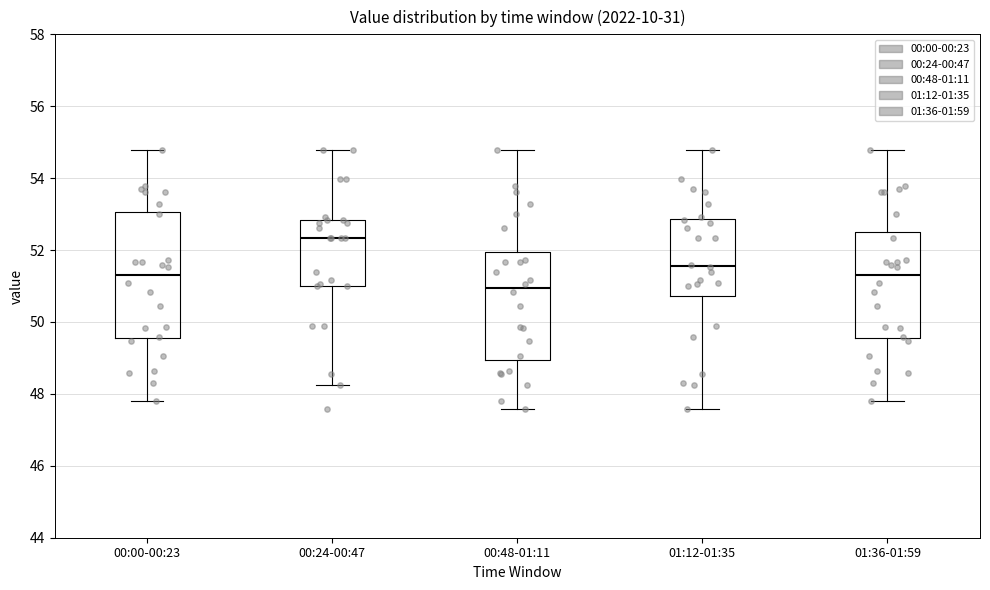

Reading left to right, read every box against the y-axis: the position of its median line, the range the box covers, and the ends of its whiskers. The values are not printed on the chart, so give them approximately, as read against the axis.

00:00-00:23: median 51.4, box 49.6 to 53.0, whiskers 47.8 to 54.8
00:24-00:47: median 52.4, box 51.0 to 52.8, whiskers 48.2 to 54.8
00:48-01:11: median 51.0, box 49.0 to 52.0, whiskers 47.6 to 54.8
01:12-01:35: median 51.6, box 50.8 to 52.8, whiskers 47.6 to 54.8
01:36-01:59: median 51.4, box 49.6 to 52.4, whiskers 47.8 to 54.8